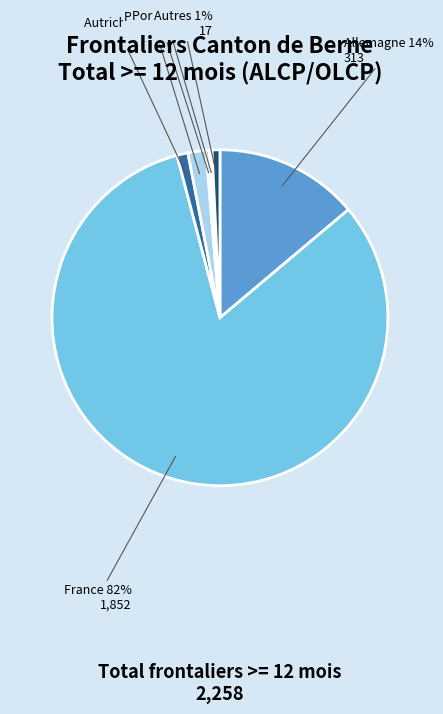

To the nearest percent, what portion does Autriche represent?

1%